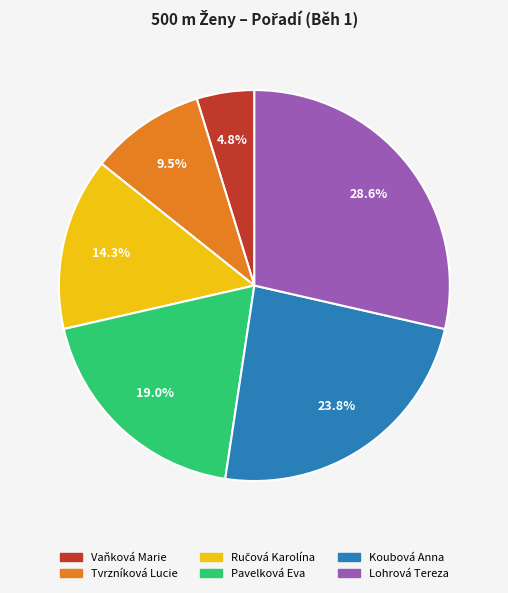

How many segments does this pie chart have?

6